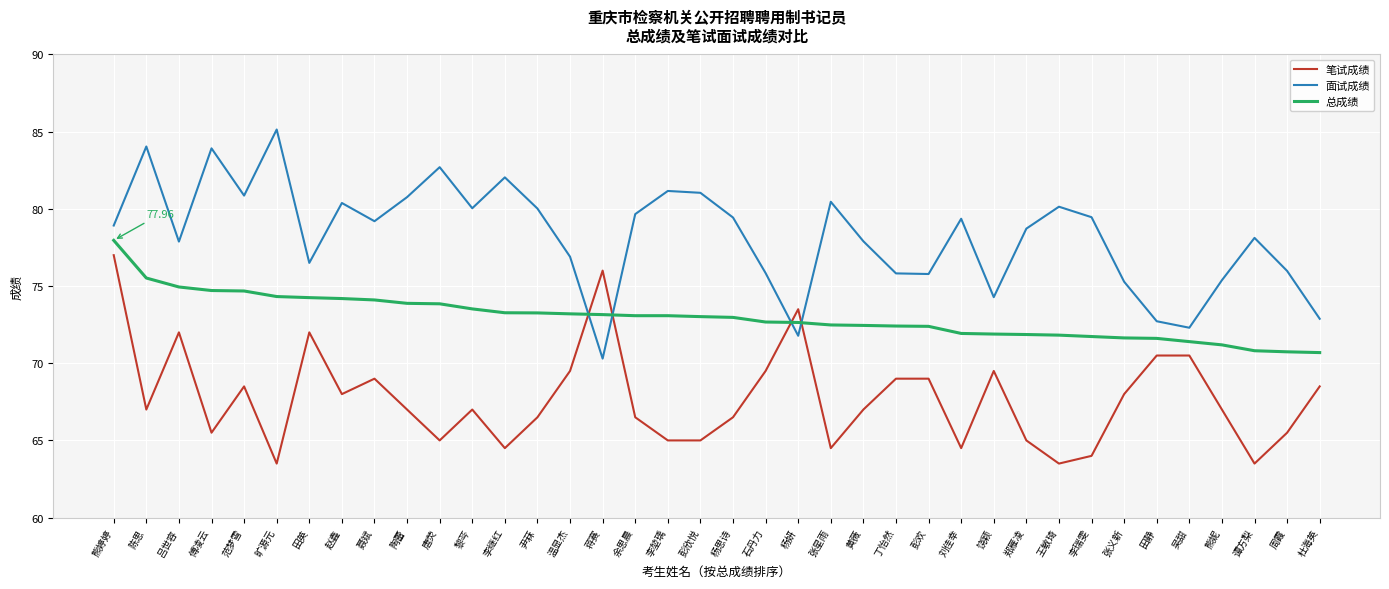

What is the difference between the 面试成绩 values at 熊婷婷 and 田英?

2.4